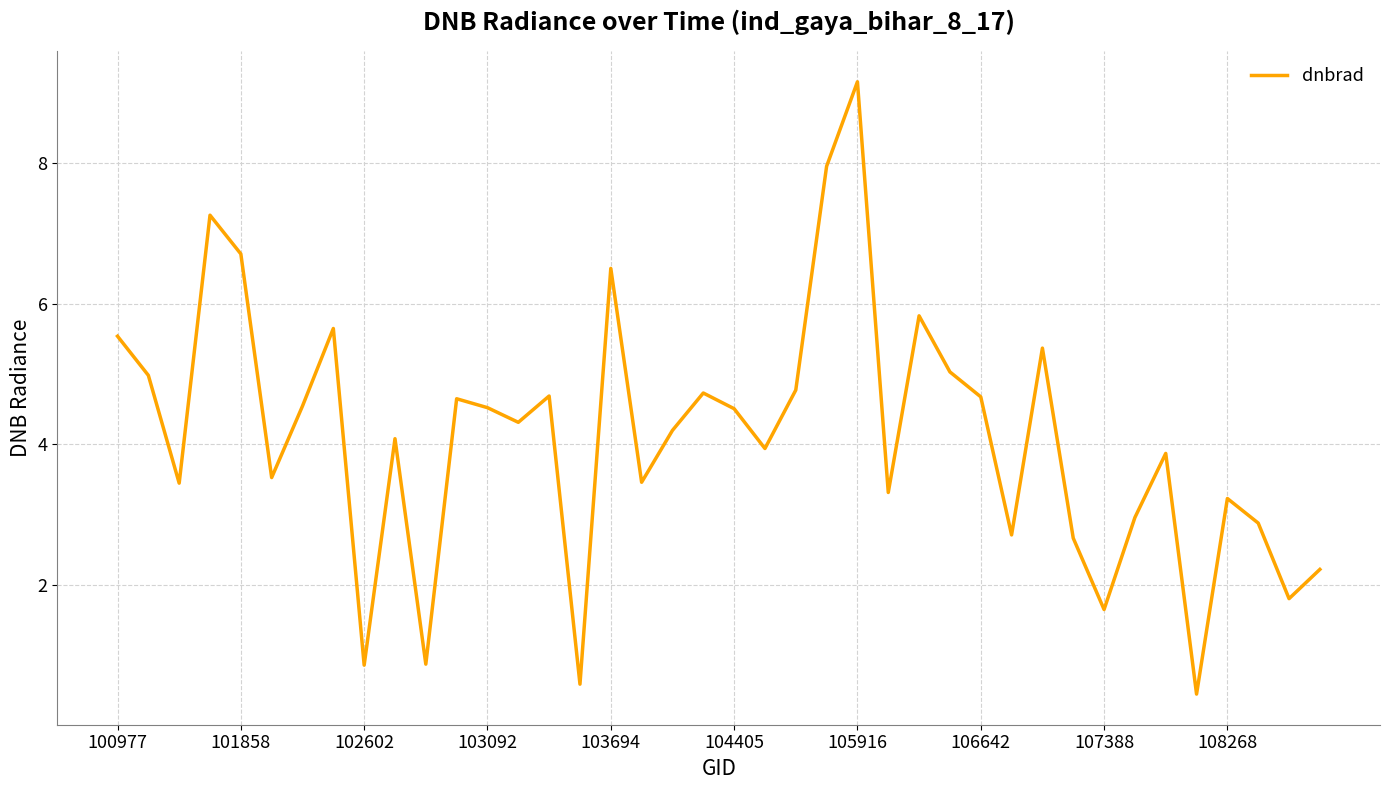

What is the difference between the maximum and minimum values?

8.7